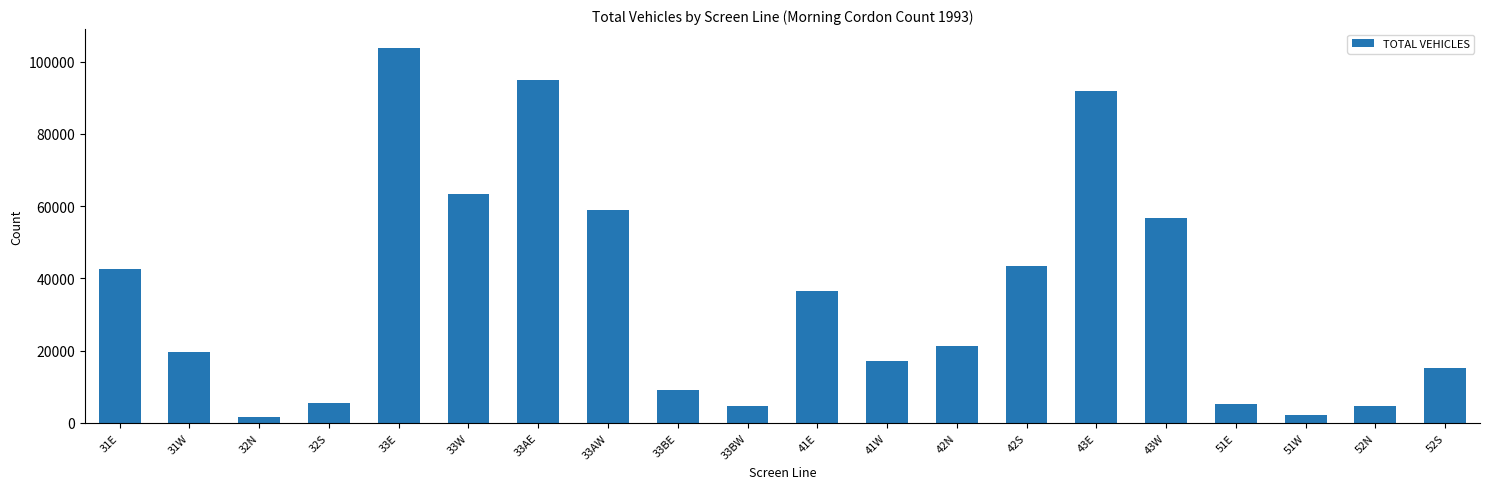

What is the sum of all values?

698403